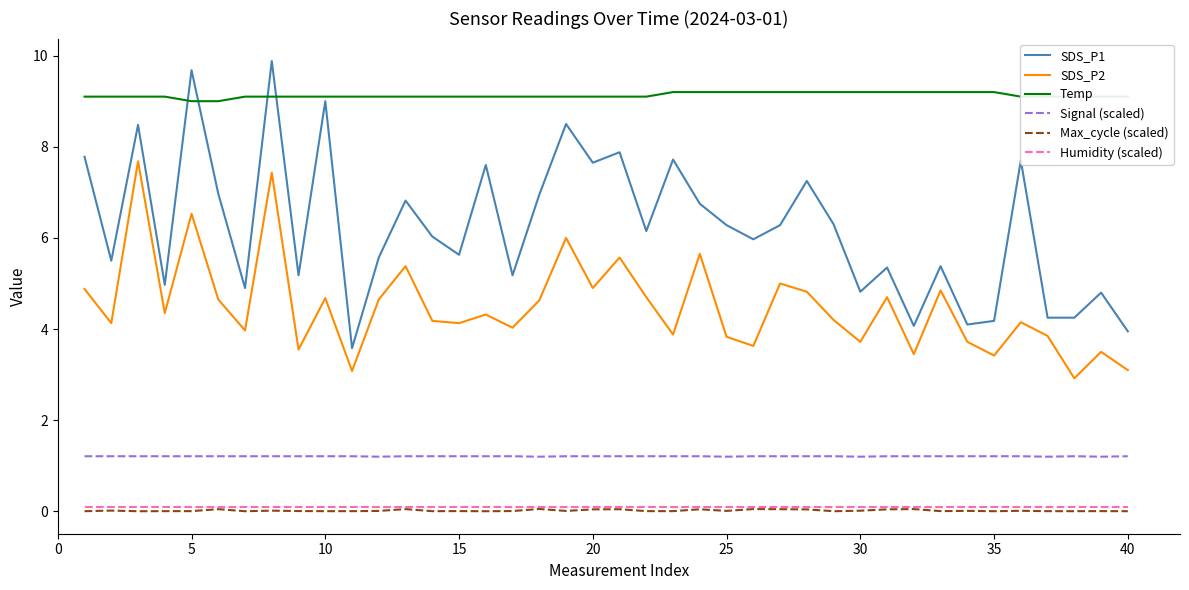

Which series has the largest range (max minus min)?

SDS_P1